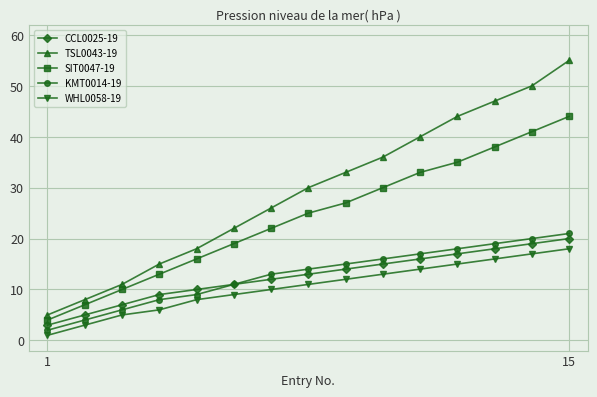

What is the value of the SIT0047-19 point at the 5th from the left?

16